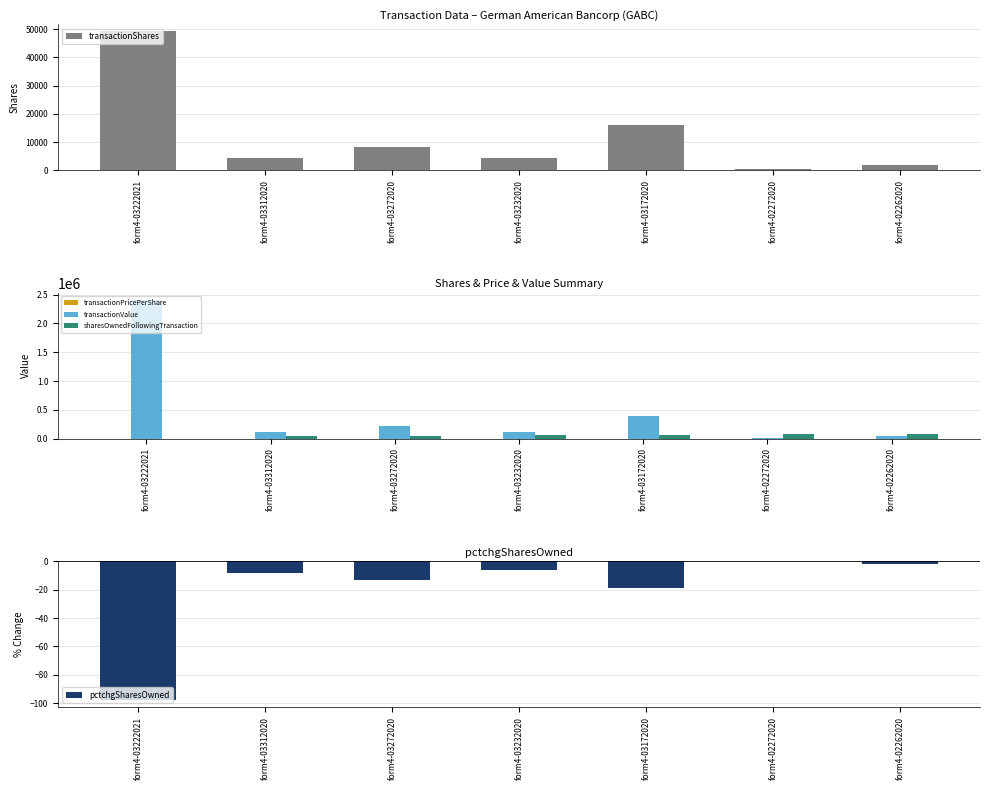

What is the total value across all series at form4-02272020?

95556.1